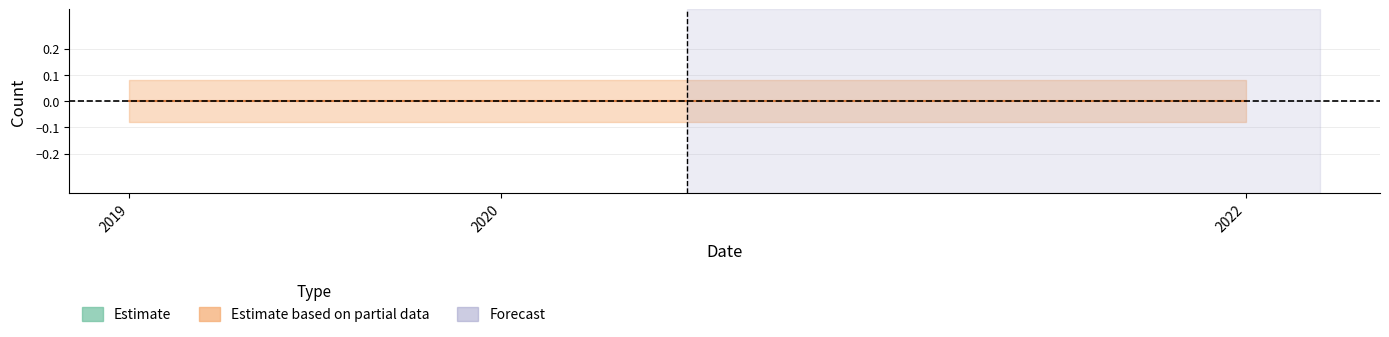

Which category has the highest value in the public series?

2022